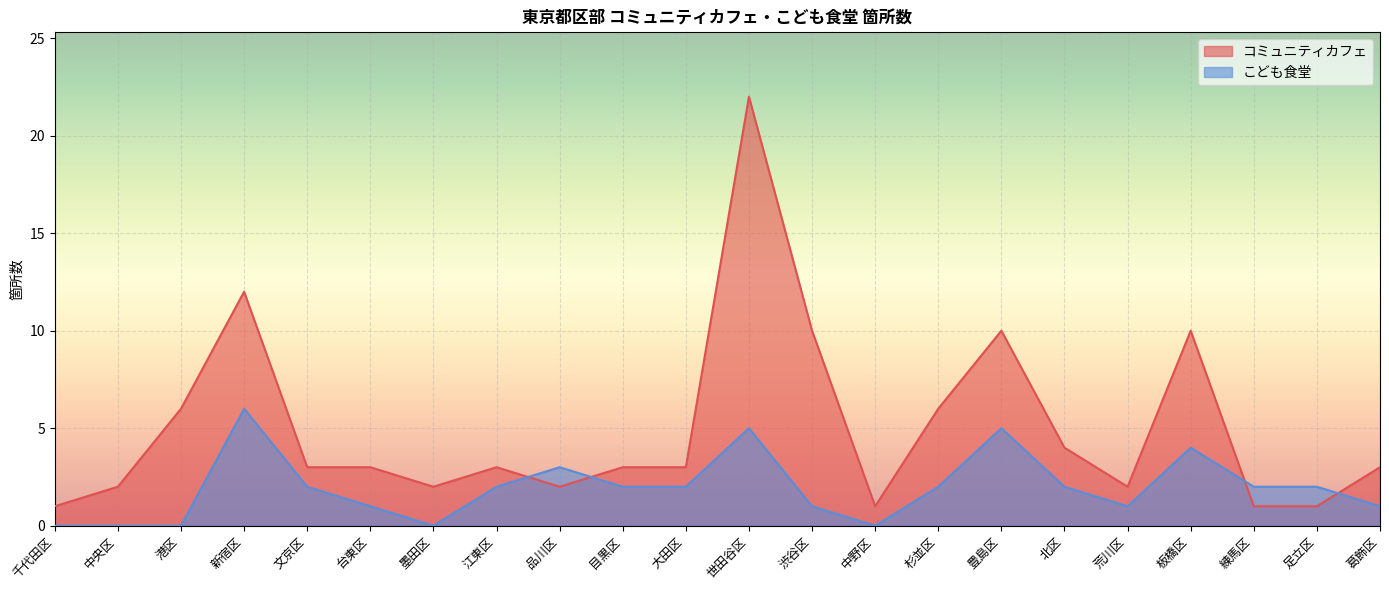

What is the value of the コミュニティカフェ point at the 13th from the left?

10